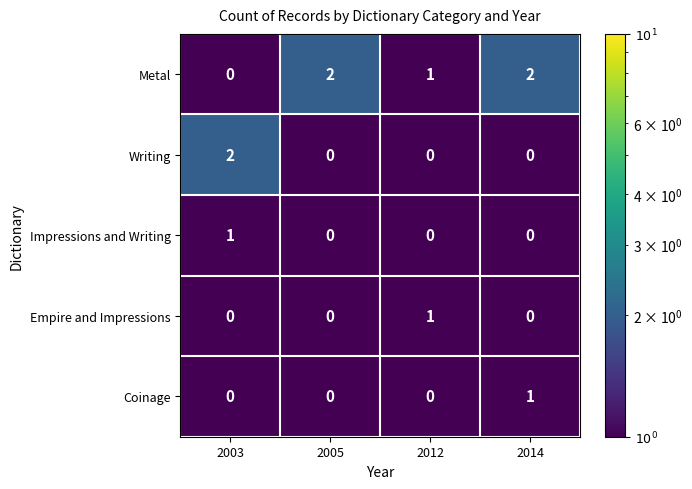

Reading left to right, list all the values displayed in this chart.

Metal: 2003=0	2005=2	2012=1	2014=2
Writing: 2003=2	2005=0	2012=0	2014=0
Impressions and Writing: 2003=1	2005=0	2012=0	2014=0
Empire and Impressions: 2003=0	2005=0	2012=1	2014=0
Coinage: 2003=0	2005=0	2012=0	2014=1